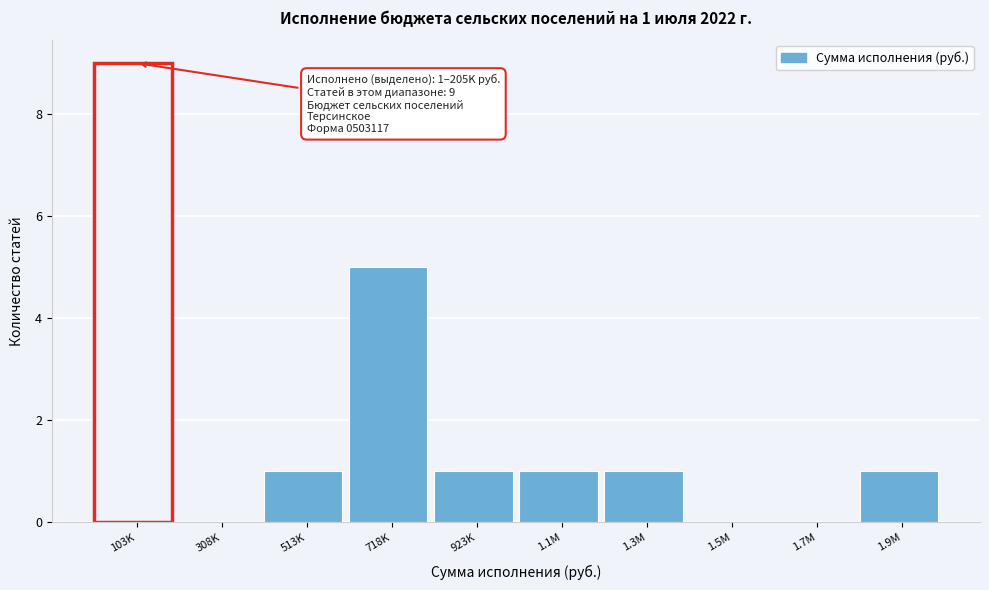

Reading left to right, list all the values displayed in this chart.

103K=9	308K=0	513K=1	718K=5	923K=1	1.1M=1	1.3M=1	1.5M=0	1.7M=0	1.9M=1